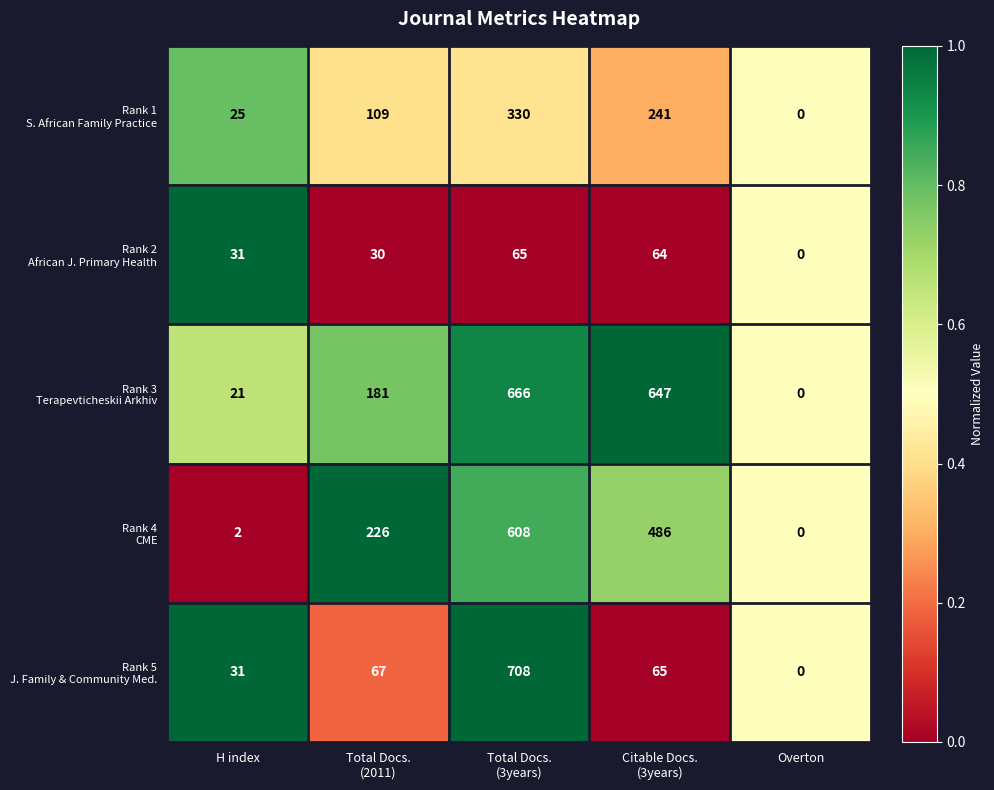

Count the number of data series in this chart.

5